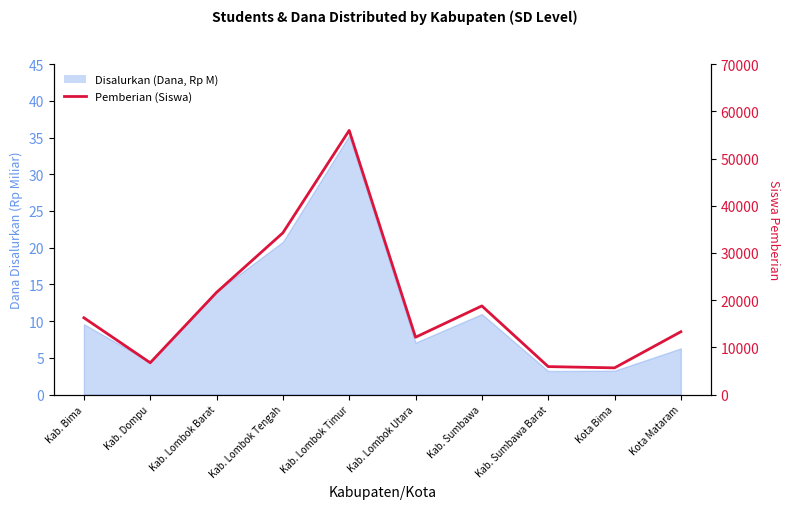

Reading left to right, transcribe all the data shown in this chart.

16269	6744	21651	34258	55957	12148	18781	5931	5660	13312